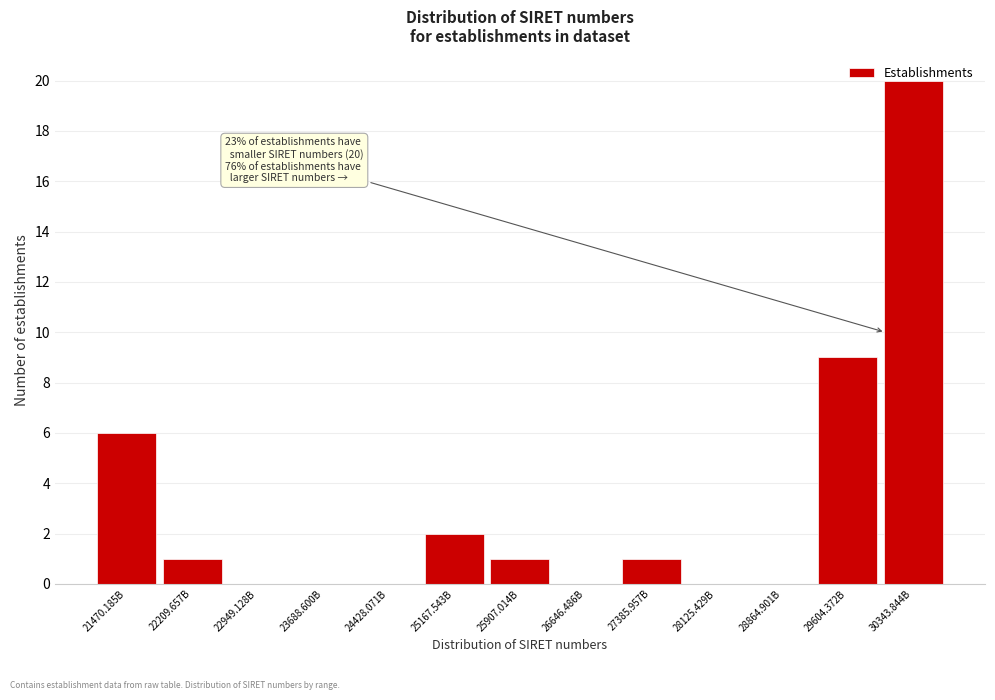

Is it true that the value at 30343.844B is 28?

False